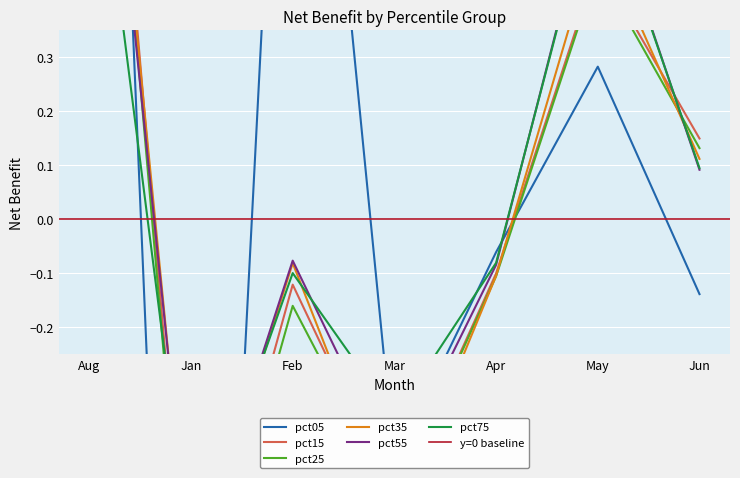

Between which two adjacent categories do pct55 and pct35 first intersect?

Aug and Jan